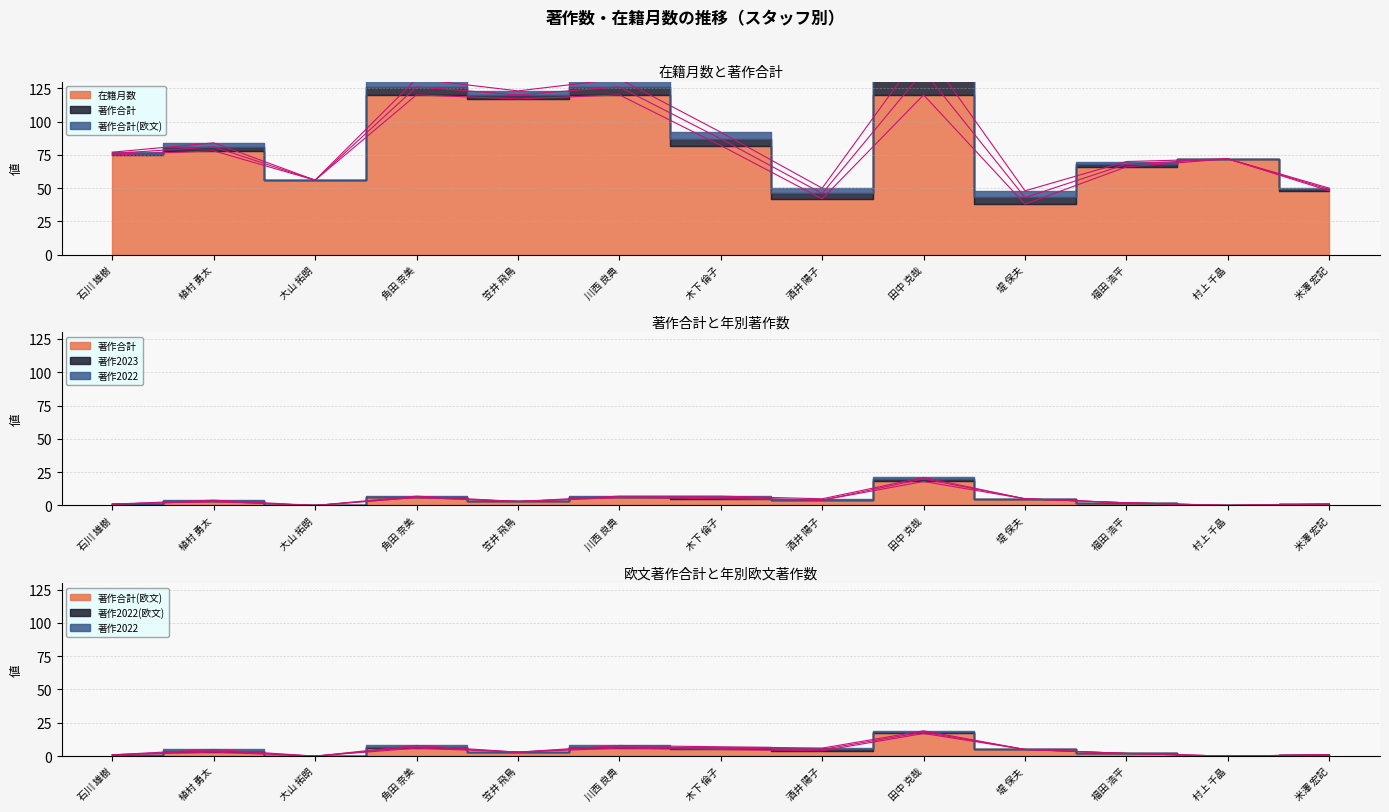

Rank the series at 石川 雄樹 from lowest to highest value.

著作合計, 著作合計(欧文), 在籍月数